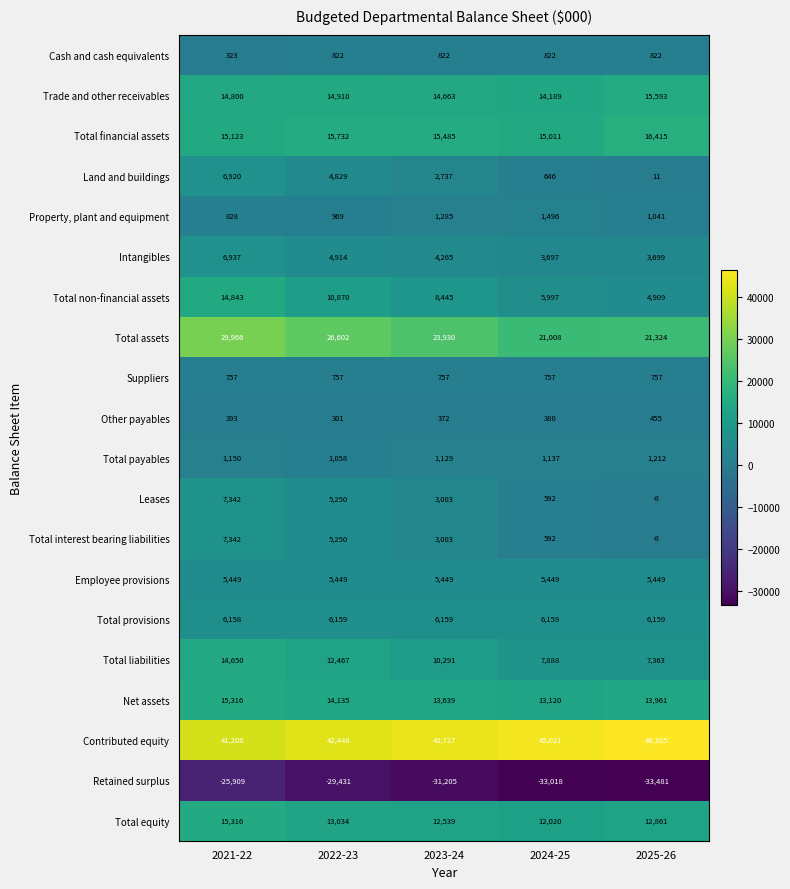

How many data points does each series have?

5